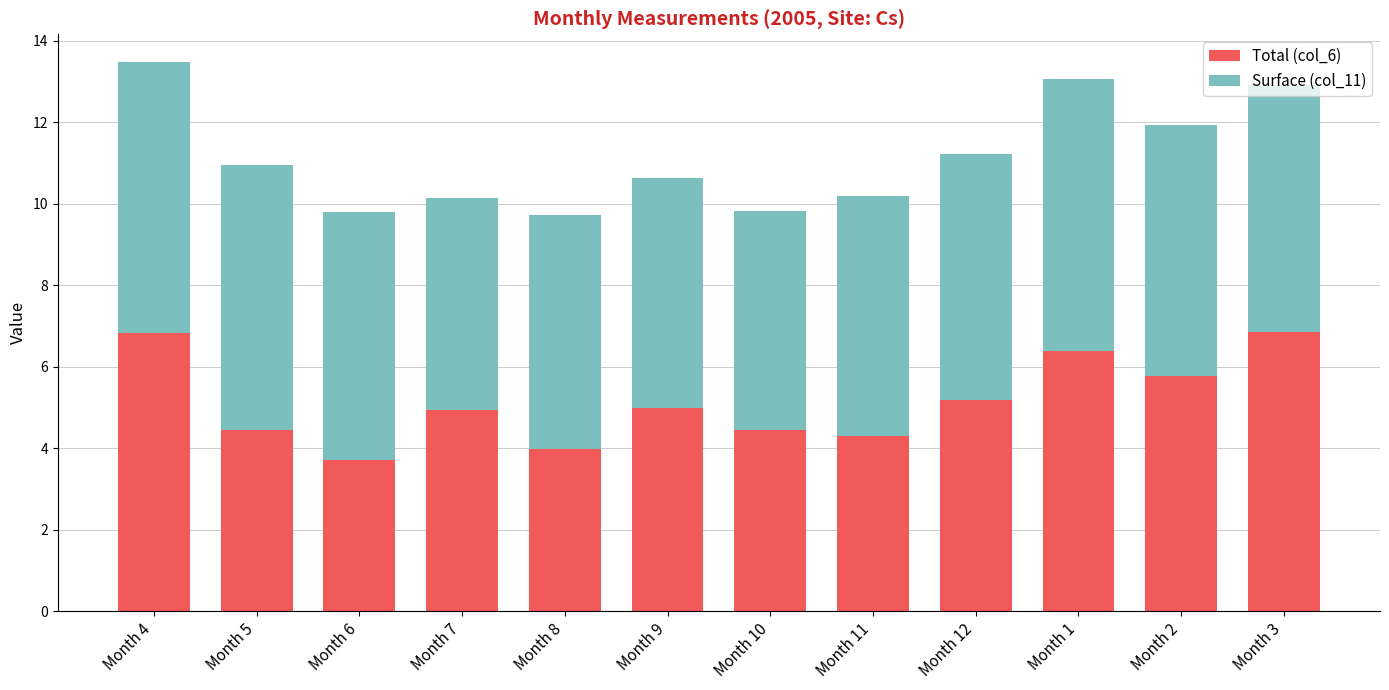

Where does the Total (col_6) series first go above 4?

Month 4